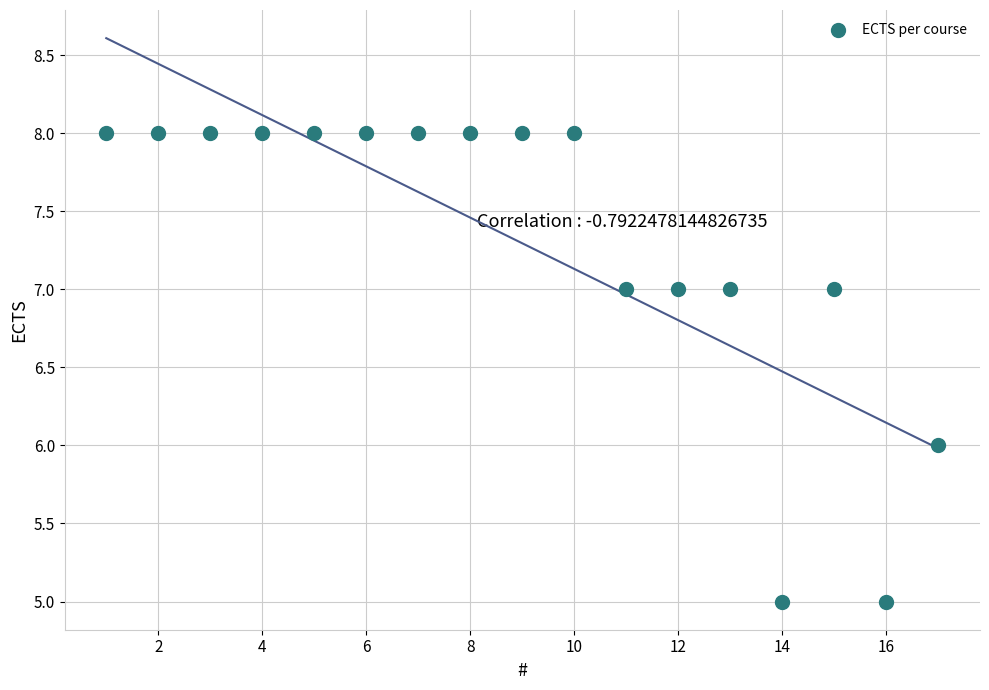

List the coordinates of all points as (X, Y) pairs, reading left to right.

(1, 8)  (2, 8)  (3, 8)  (4, 8)  (5, 8)  (6, 8)  (7, 8)  (8, 8)  (9, 8)  (10, 8)  (11, 7)  (12, 7)  (13, 7)  (14, 5)  (15, 7)  (16, 5)  (17, 6)